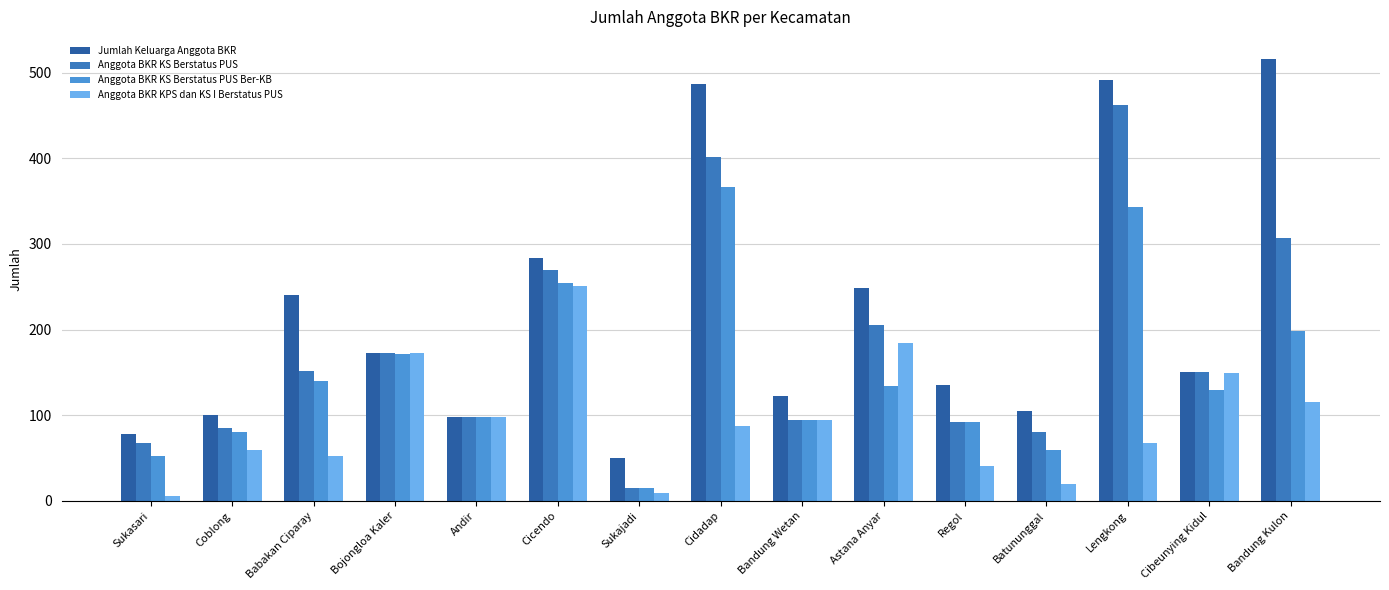

What is the approximate value of Anggota BKR KS Berstatus PUS Ber-KB at Babakan Ciparay, to the nearest 10?

140